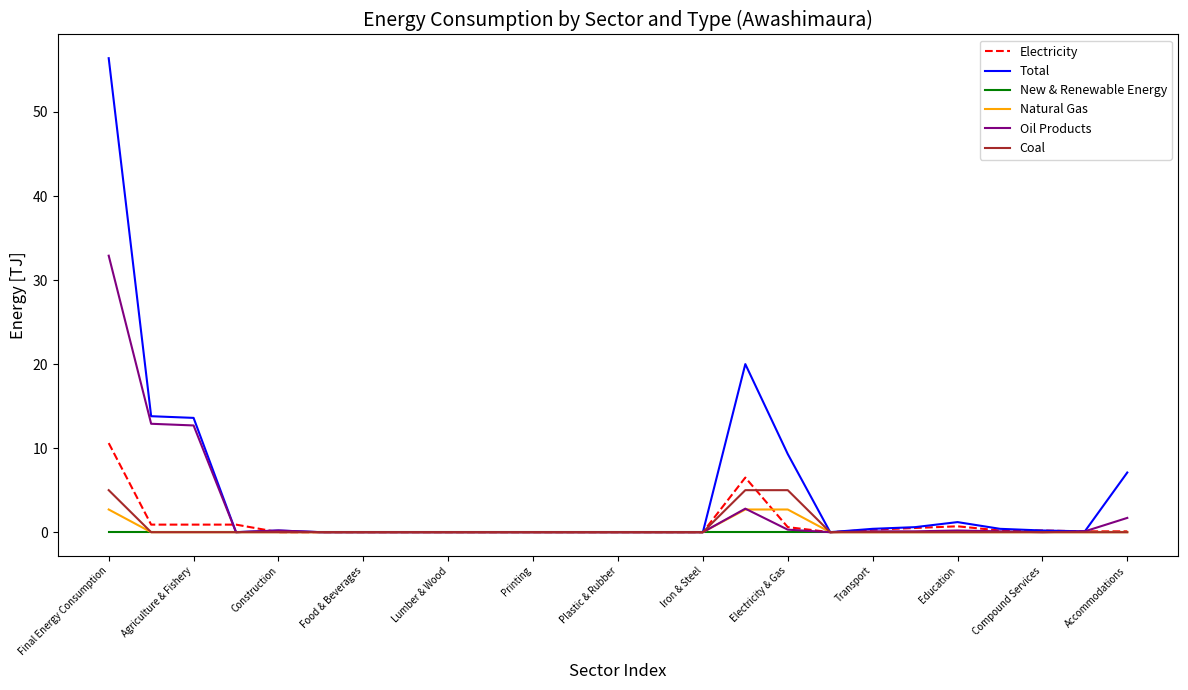

Which series has the largest range (max minus min)?

Total